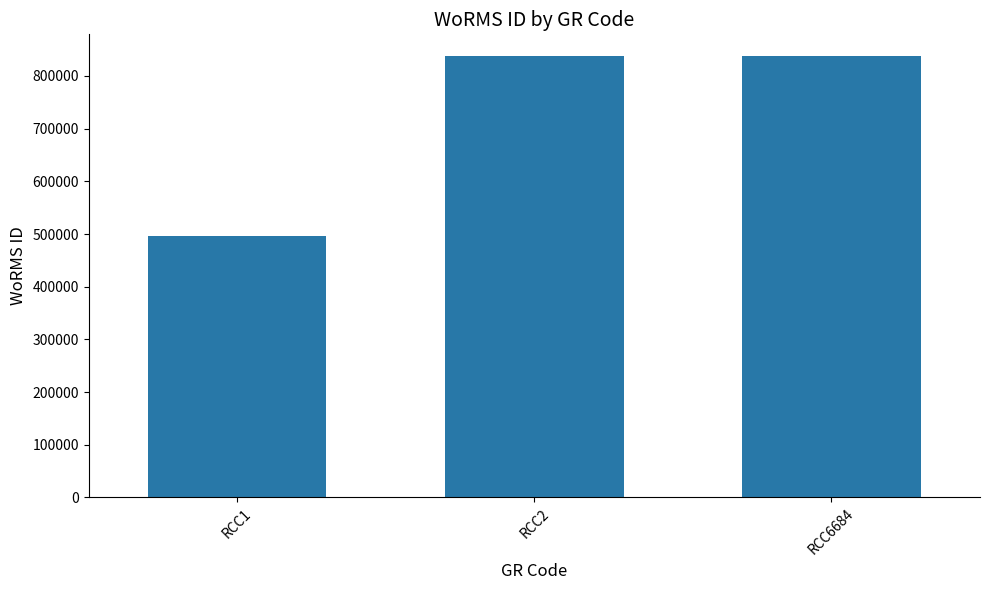

What is the ratio of the value at RCC2 to the value at RCC1?

1.7